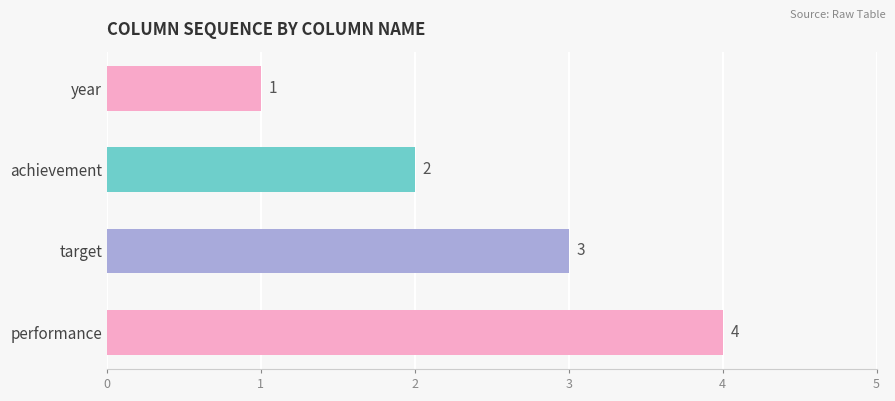

Which has a higher value, achievement or year?

achievement